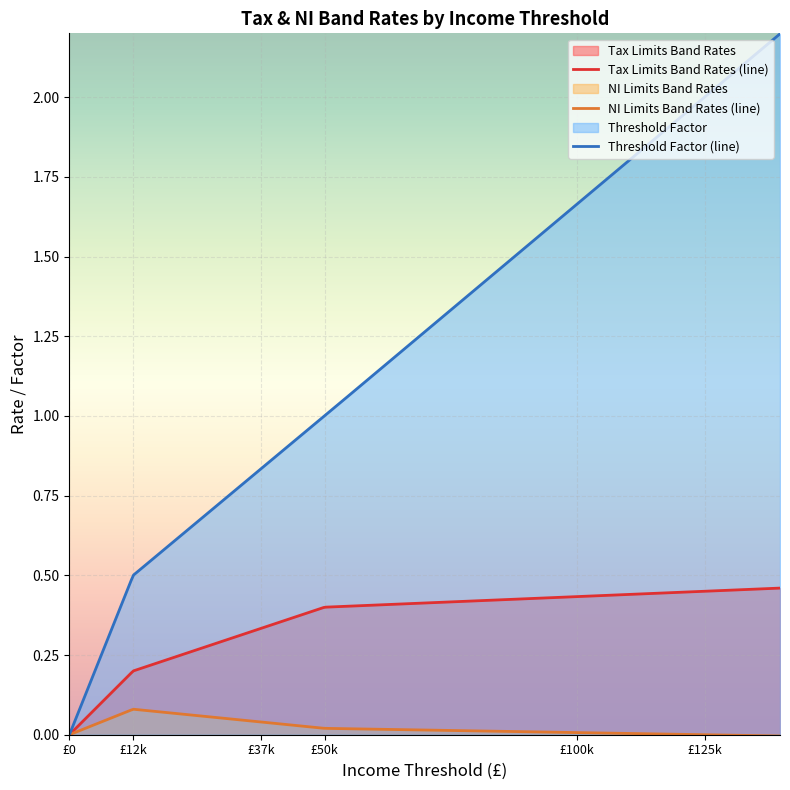

Where is the first local maximum for NI Limits Band Rates?

Band 2